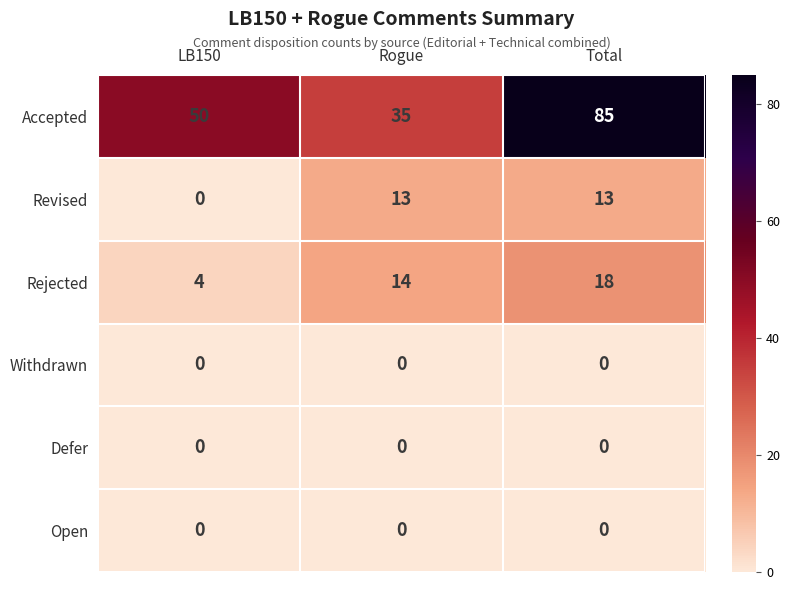

How many Revised values are between 0 and 13?

3